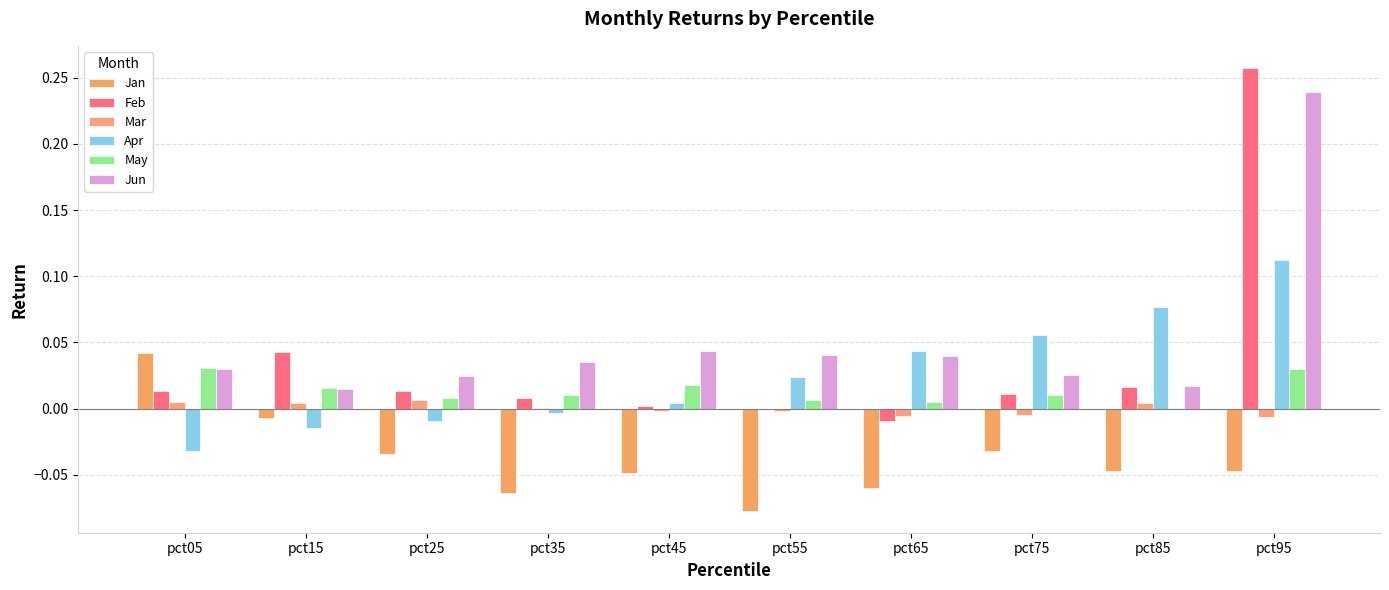

How many categories are shown in the chart?

10